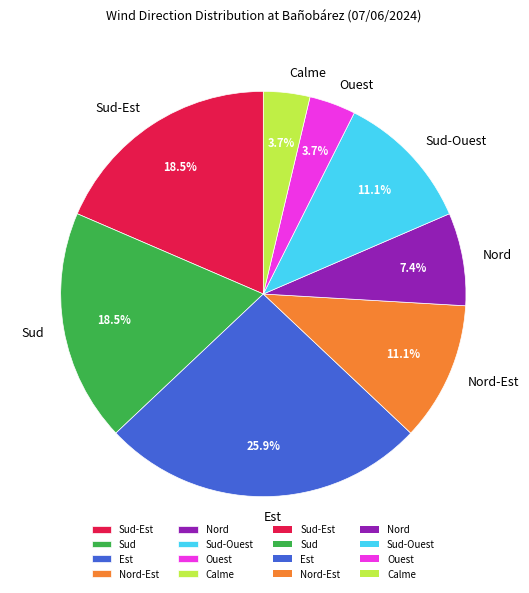

To the nearest percent, what portion does Est represent?

26%